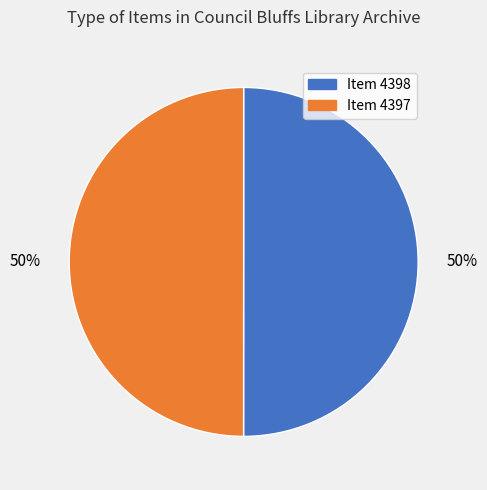

What is the ratio of the value at Item 4398 to the value at Item 4397?

1.0